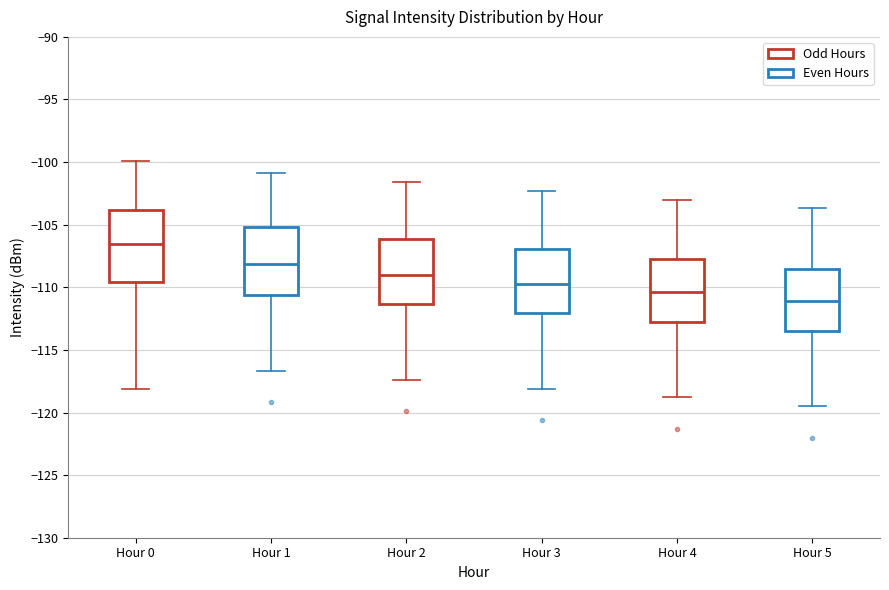

Reading left to right, transcribe this box plot: for each box, give where its median line is, the range the box spans, and where its two whiskers end, as read against the y-axis. The values are not printed on the chart, so give them approximately, as read against the axis.

Hour 0: median -106.5, box -109.5 to -104.0, whiskers -118.0 to -100.0
Hour 1: median -108.0, box -110.5 to -105.0, whiskers -116.5 to -101.0
Hour 2: median -109.0, box -111.5 to -106.0, whiskers -117.5 to -101.5
Hour 3: median -109.5, box -112.0 to -107.0, whiskers -118.0 to -102.5
Hour 4: median -110.5, box -112.5 to -107.5, whiskers -119.0 to -103.0
Hour 5: median -111.0, box -113.5 to -108.5, whiskers -119.5 to -103.5